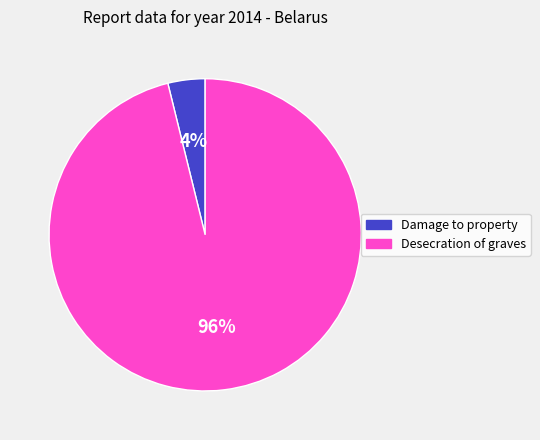

To the nearest percent, what is the combined percentage of Desecration of graves and Damage to property?

100%